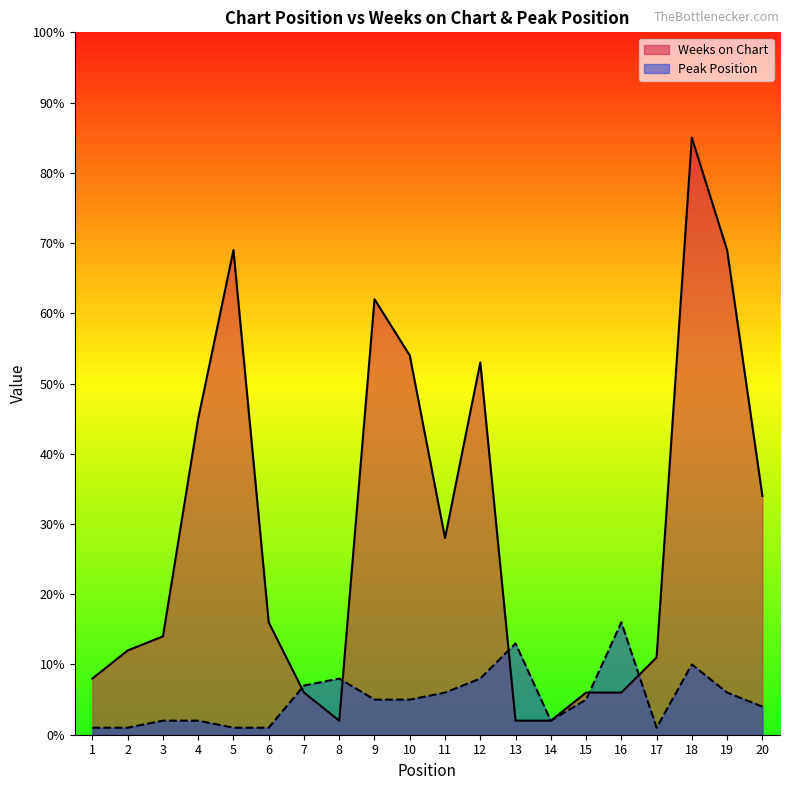

How many data points in Weeks on Chart are less than 16?

10